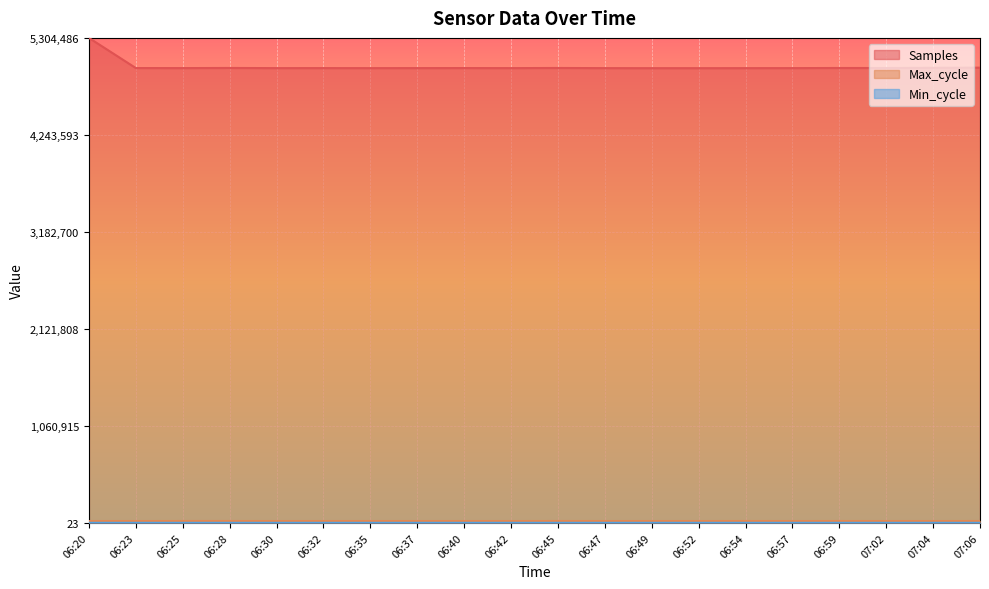

What position from the left is 06:52?

14